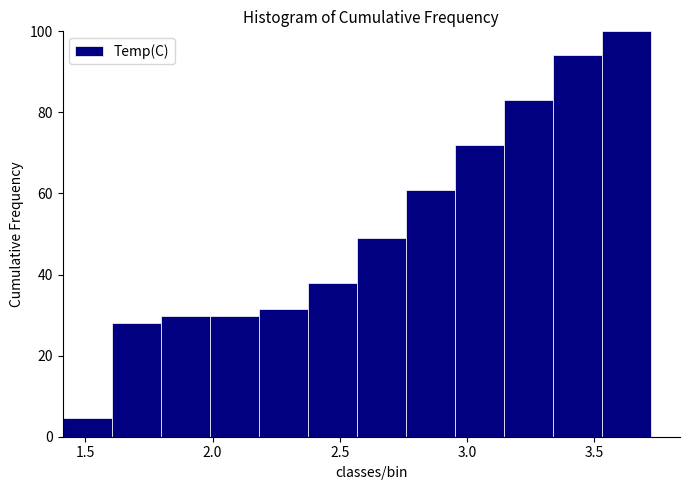

Around what value on the x-axis is the tallest bar? Give the approximate position of its centre, as read against the axis.

3.65